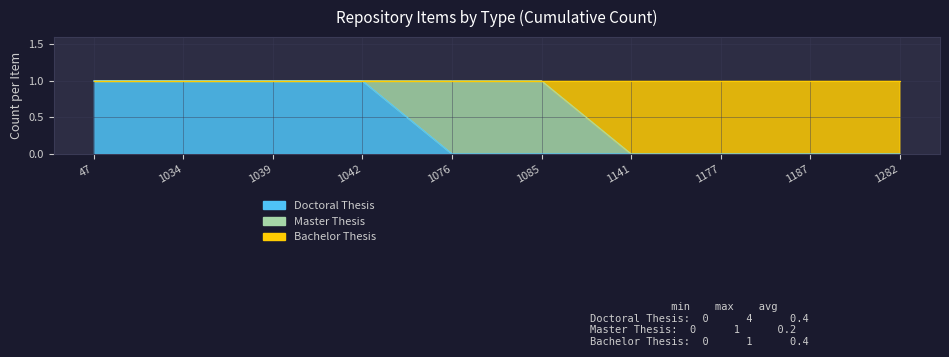

True or false: Doctoral Thesis and Bachelor Thesis cross at least once.

False